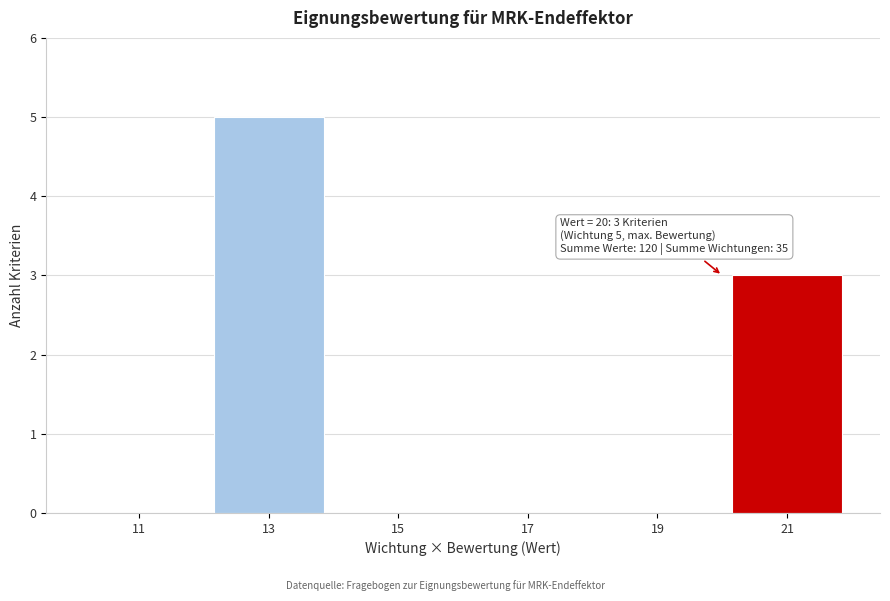

Which range on the x-axis has the tallest bar?

12 to 14